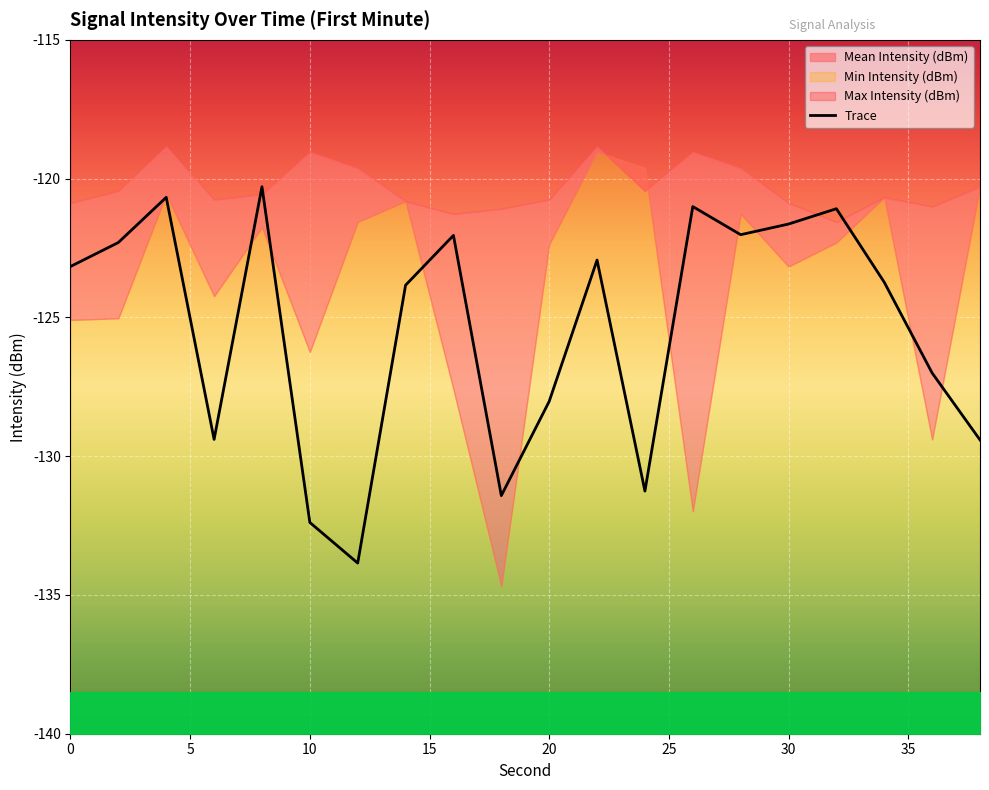

What is the value of the 19th point from the left?

-127.0